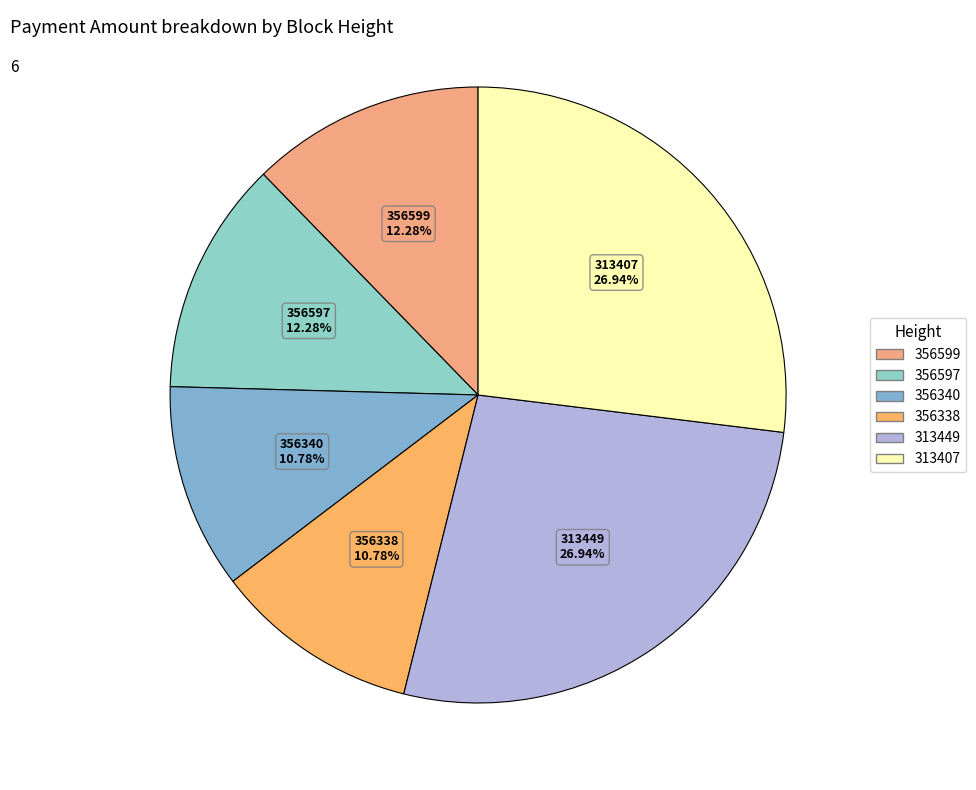

Is it true that 313407 is 27% of the pie?

True